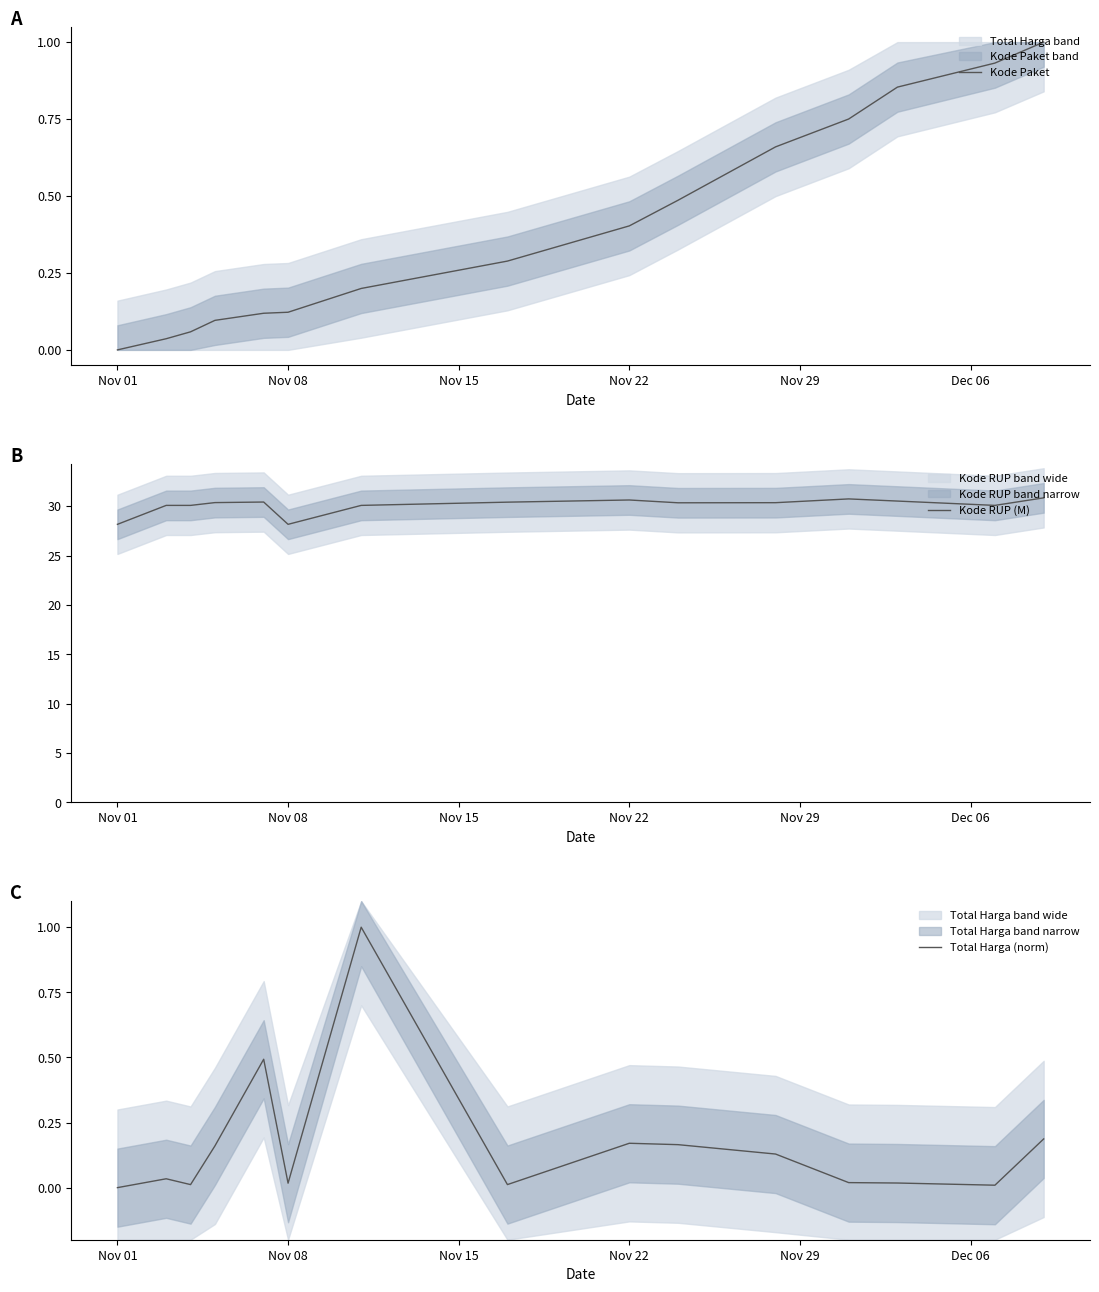

How many lines are shown in the chart?

3